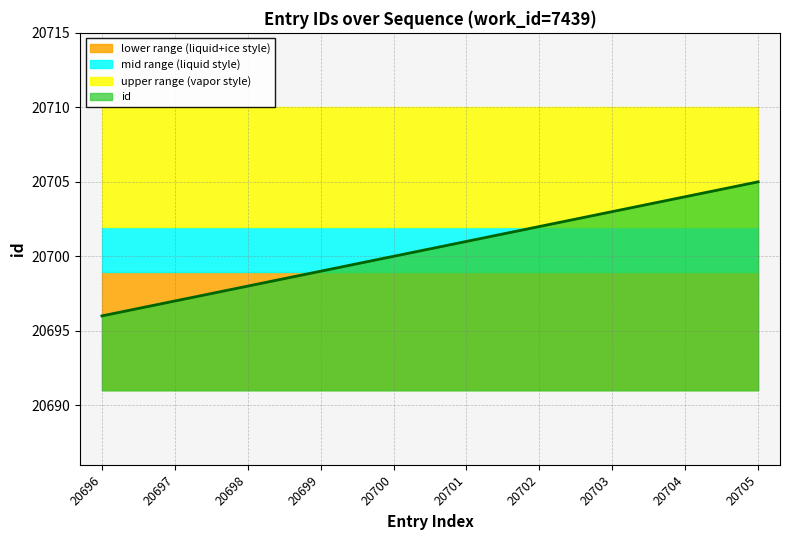

What is the value of the 6th point from the left?

20701